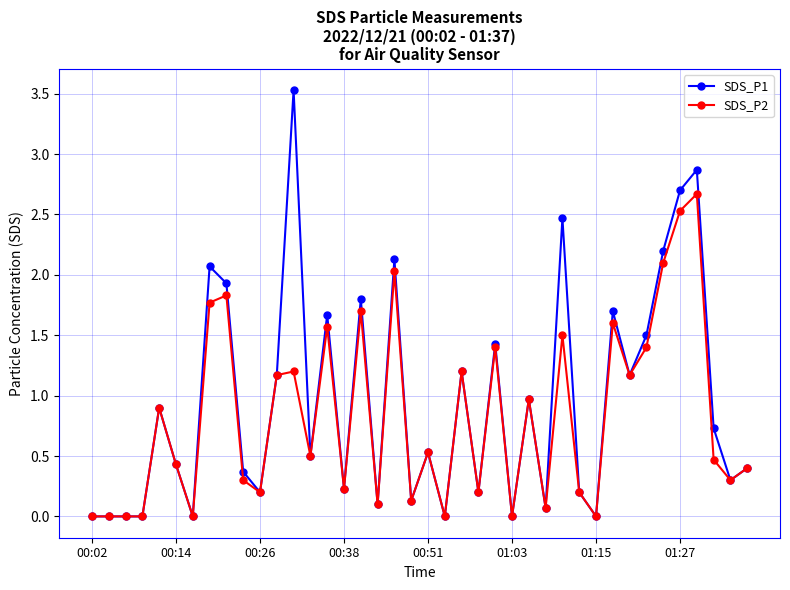

What are all the series names shown in the legend?

SDS_P1, SDS_P2